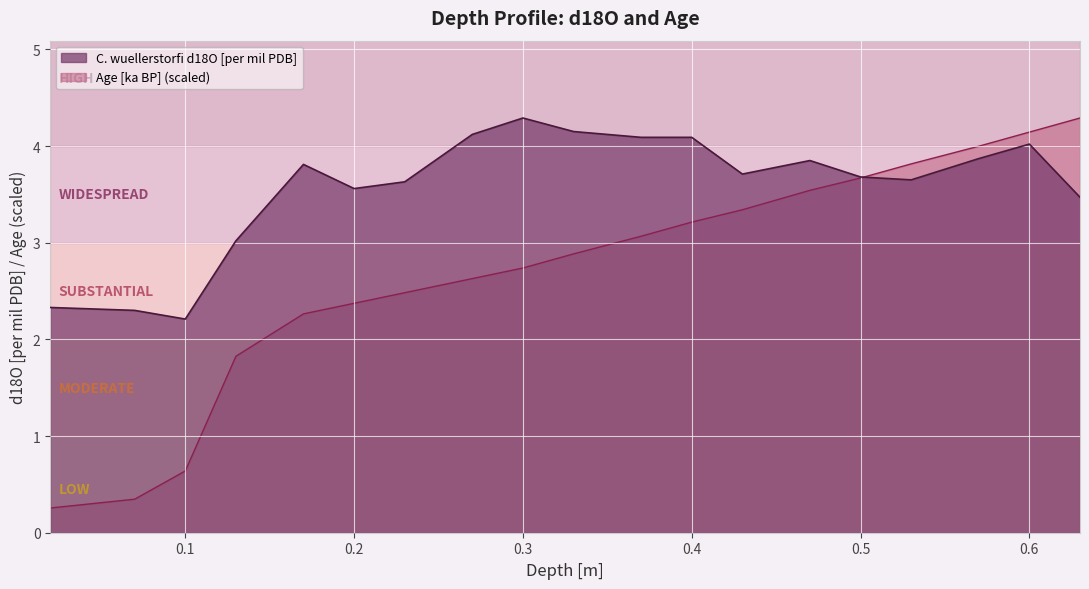

Which series has the largest range (max minus min)?

Age [ka BP] (scaled)